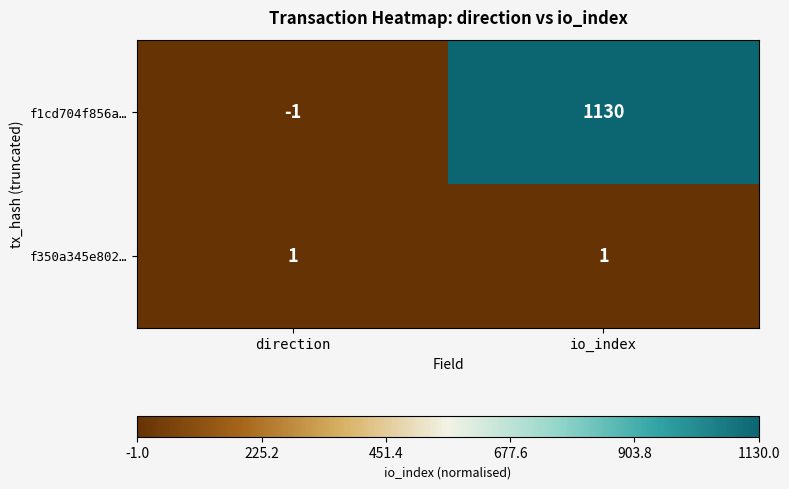

Is it true that f350a345e802… equals 1 at io_index?

True